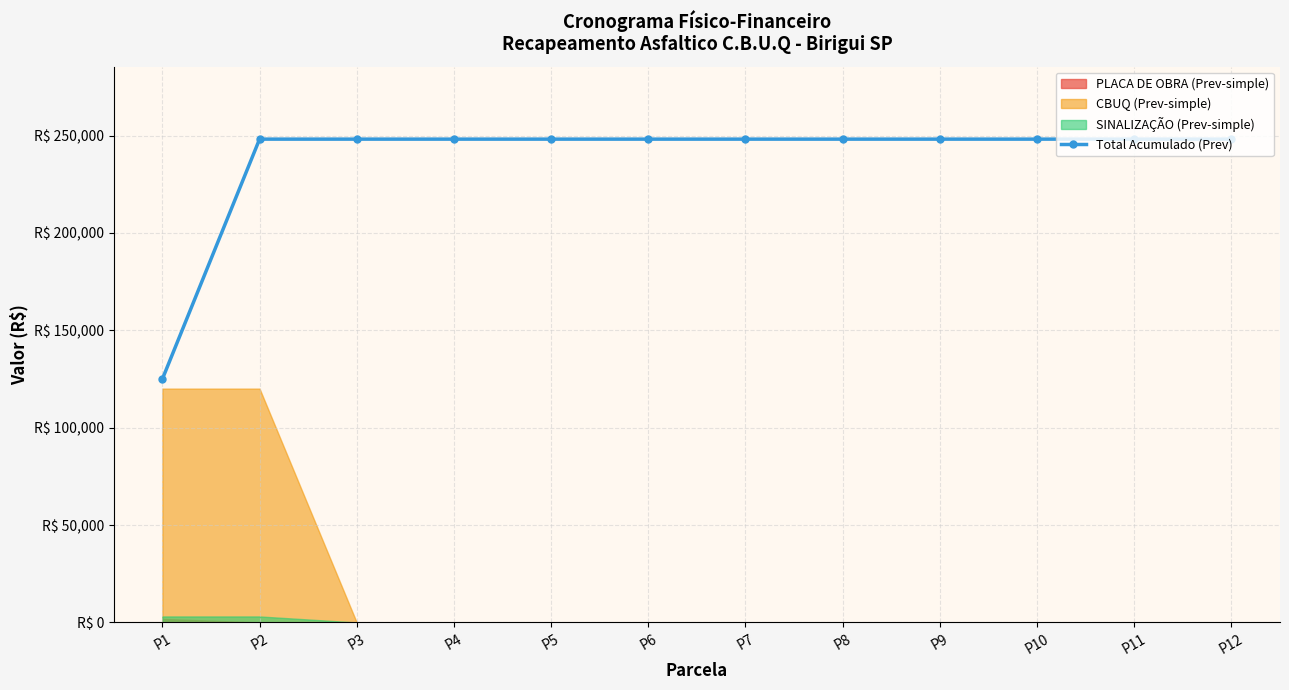

Reading left to right, what are all the values shown in this chart?

125020.9	248206.1	248206.1	248206.1	248206.1	248206.1	248206.1	248206.1	248206.1	248206.1	248206.1	248206.1